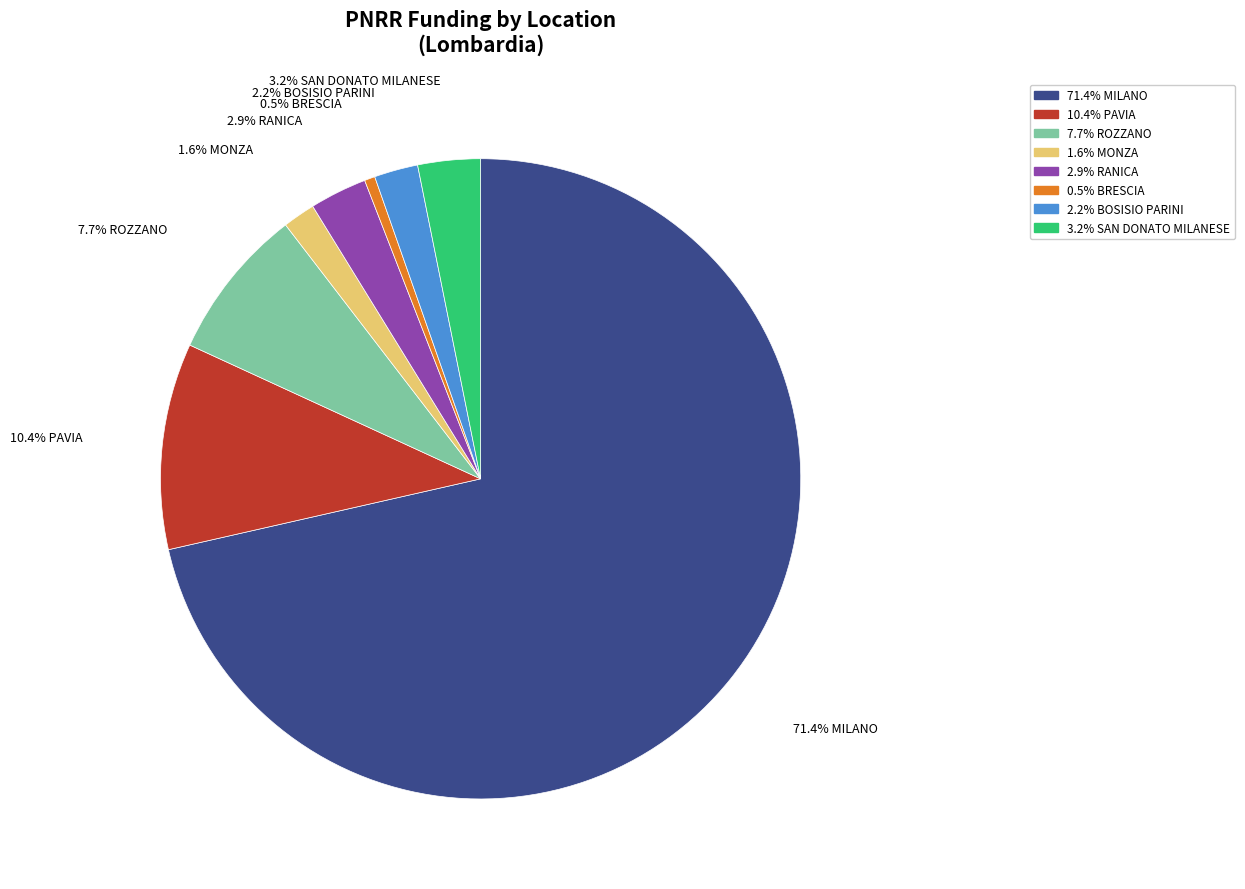

Is there any slice that represents more than half of the pie?

Yes